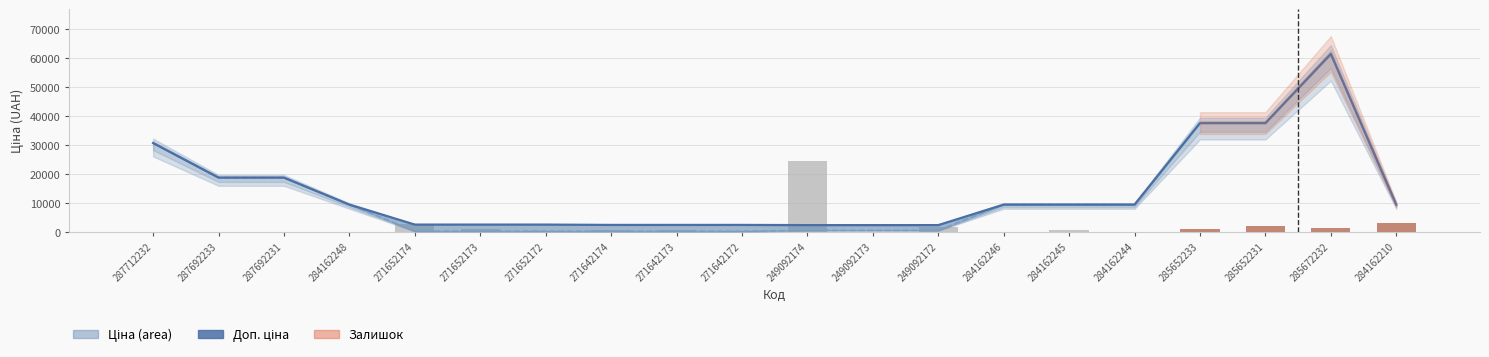

True or false: Залишок (scaled) has a value of 1365.2 at 285672232.

True